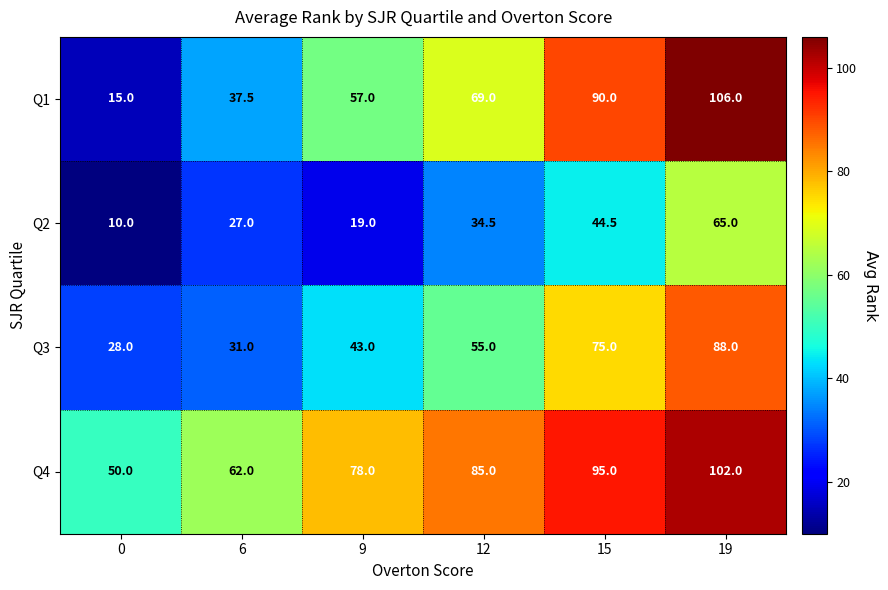

What is the minimum value shown in the chart?

10.0